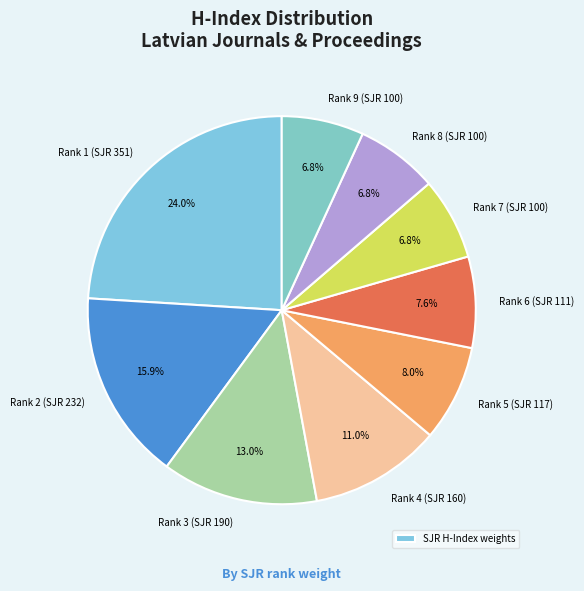

How many slices are in this pie chart?

9